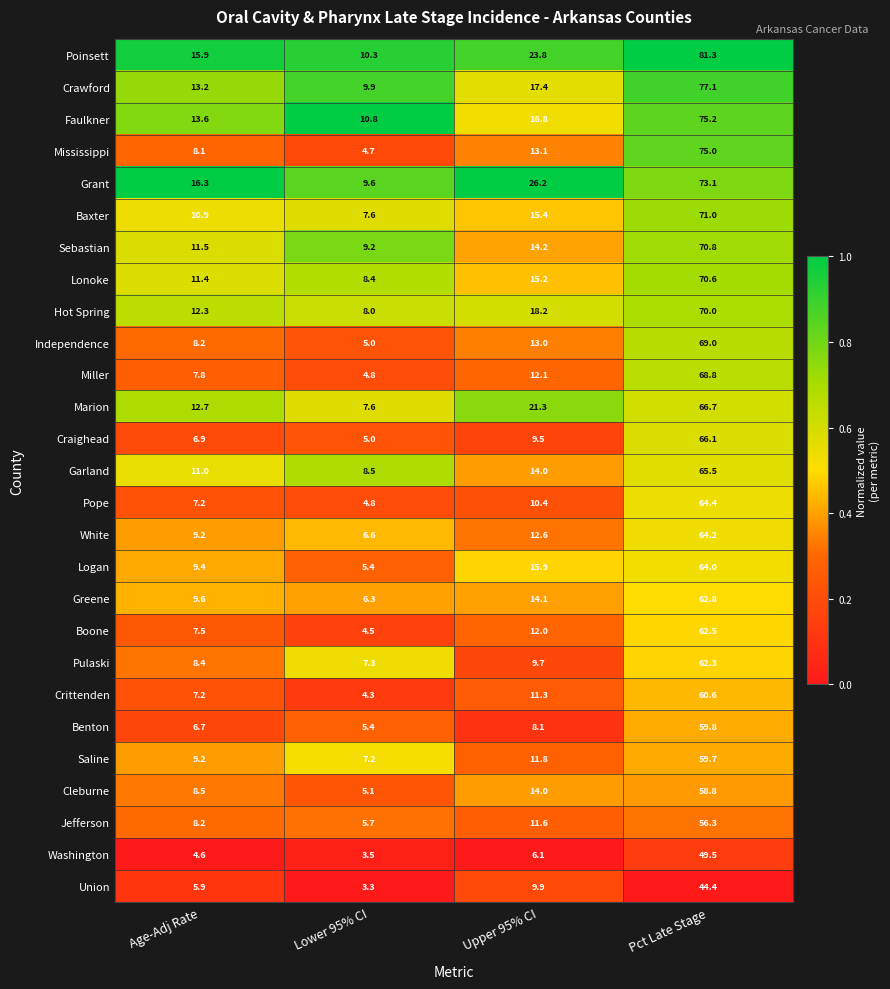

What is the difference between the maximum and minimum values in the Boone series?

58.0